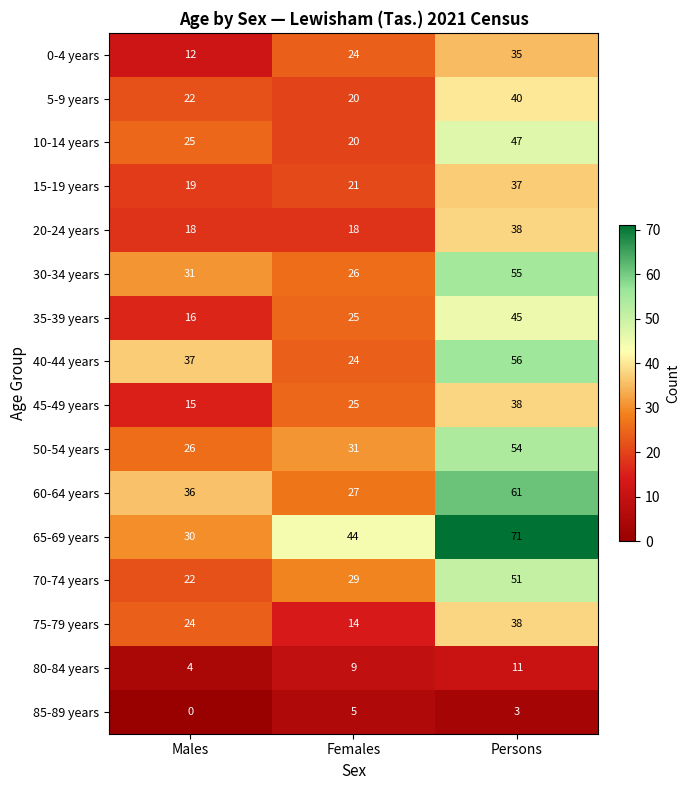

Rank the categories by 35-39 years value from lowest to highest.

Males, Females, Persons